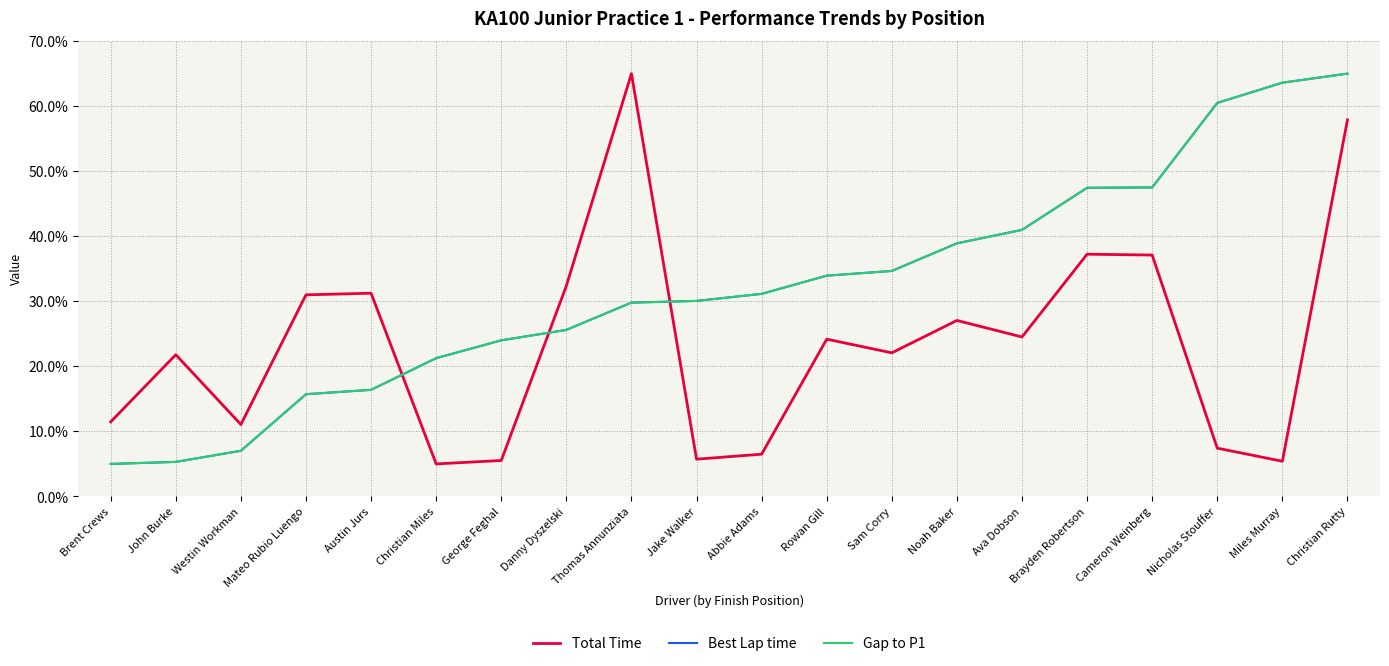

Does the chart display data point markers on the line(s)?

No